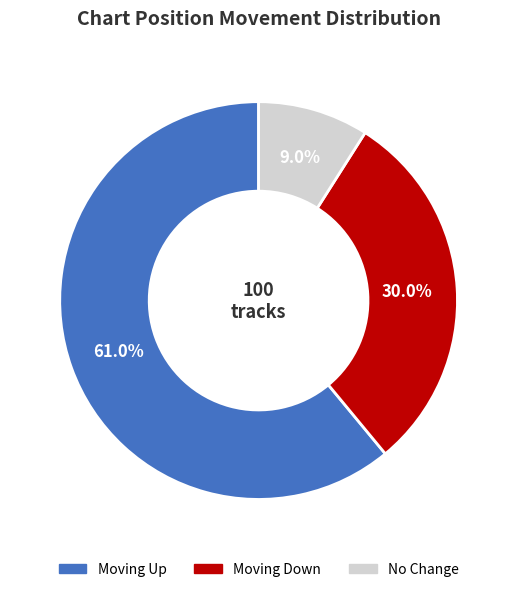

Is there a majority slice in this chart?

Yes